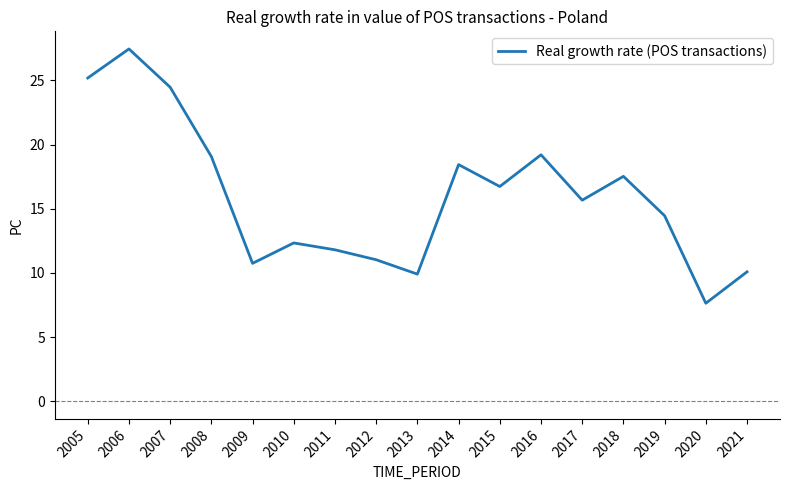

Is it true that the value at 2009 is 10.7?

True